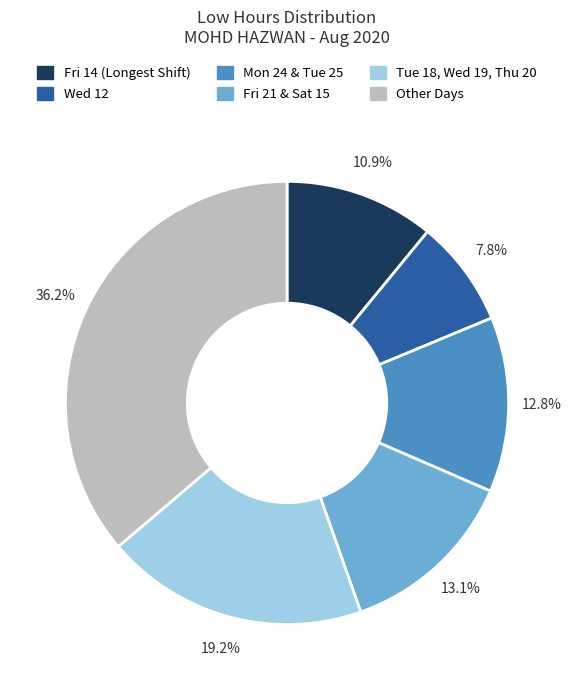

Does any single category account for the majority?

No